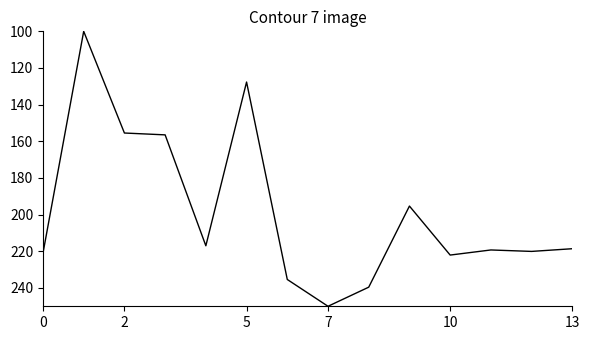

What is the maximum value shown in the chart?

250.0